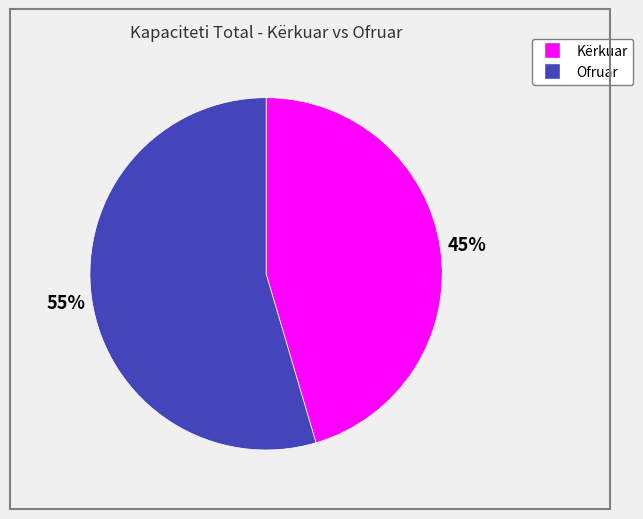

Is there a majority slice in this chart?

Yes